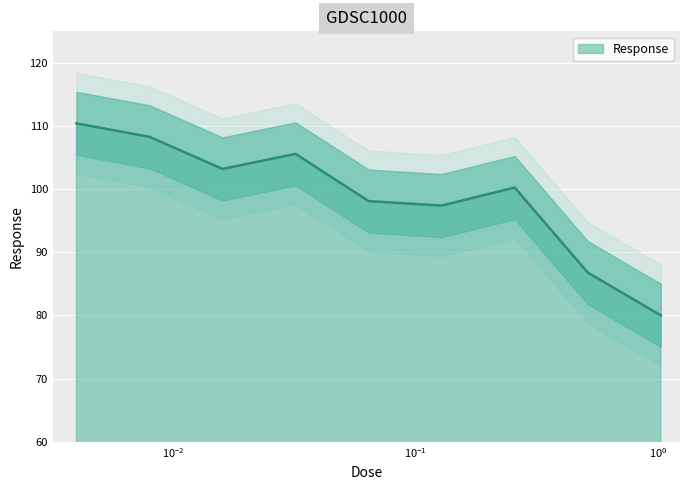

What is the label of the 3rd point from the right?

0.256